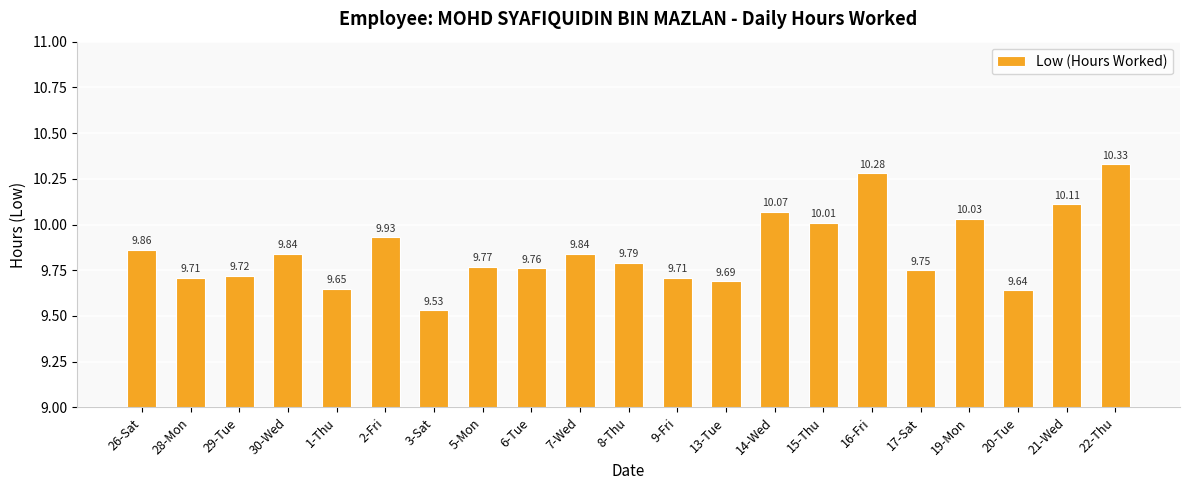

What is the sum of the values at 30-Wed and 29-Tue?

19.6